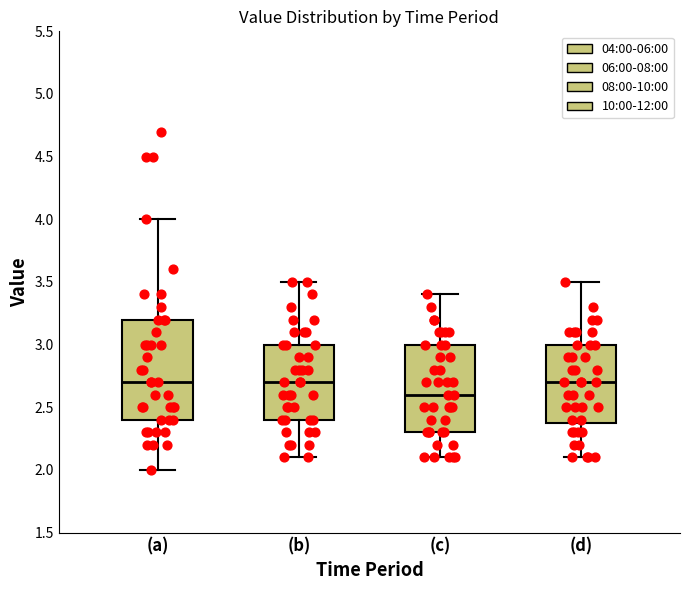

Comparing the boxes themselves (not the whiskers), which one is the tallest?

(a)